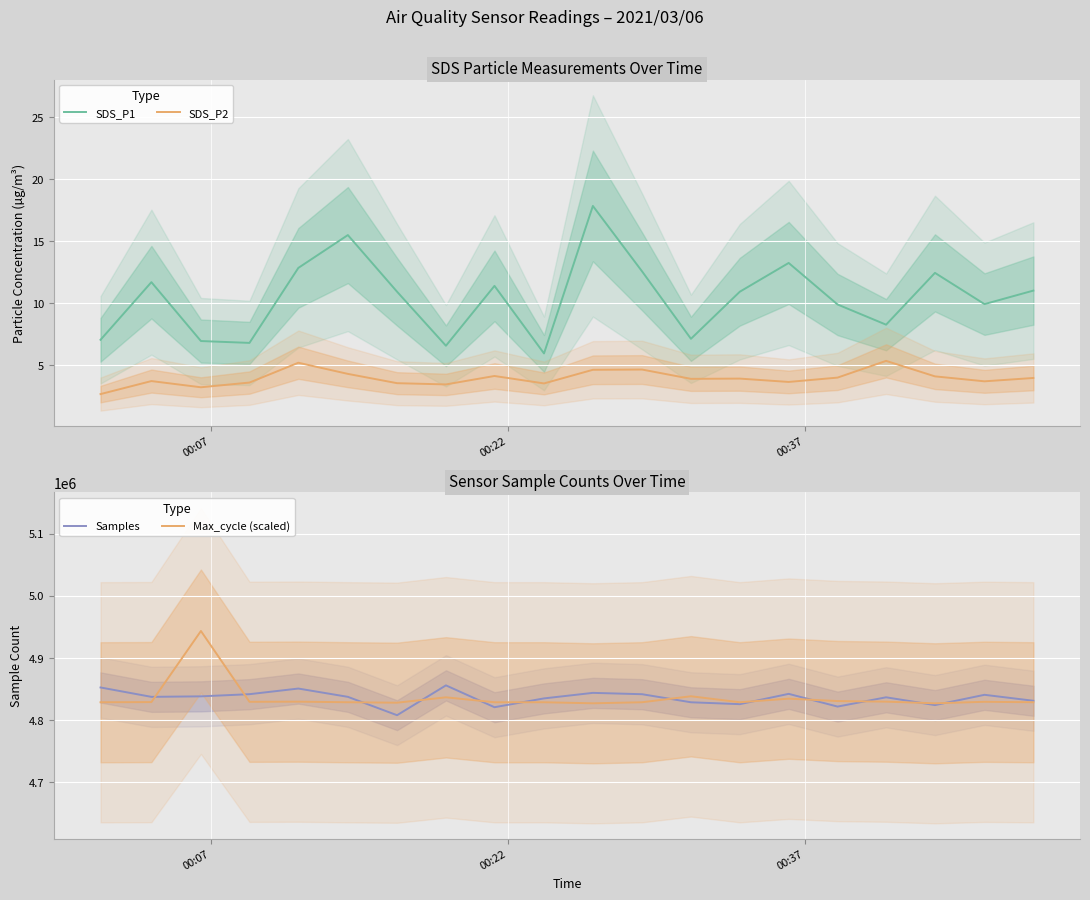

What is the highest value of the Samples series?

4856001.0